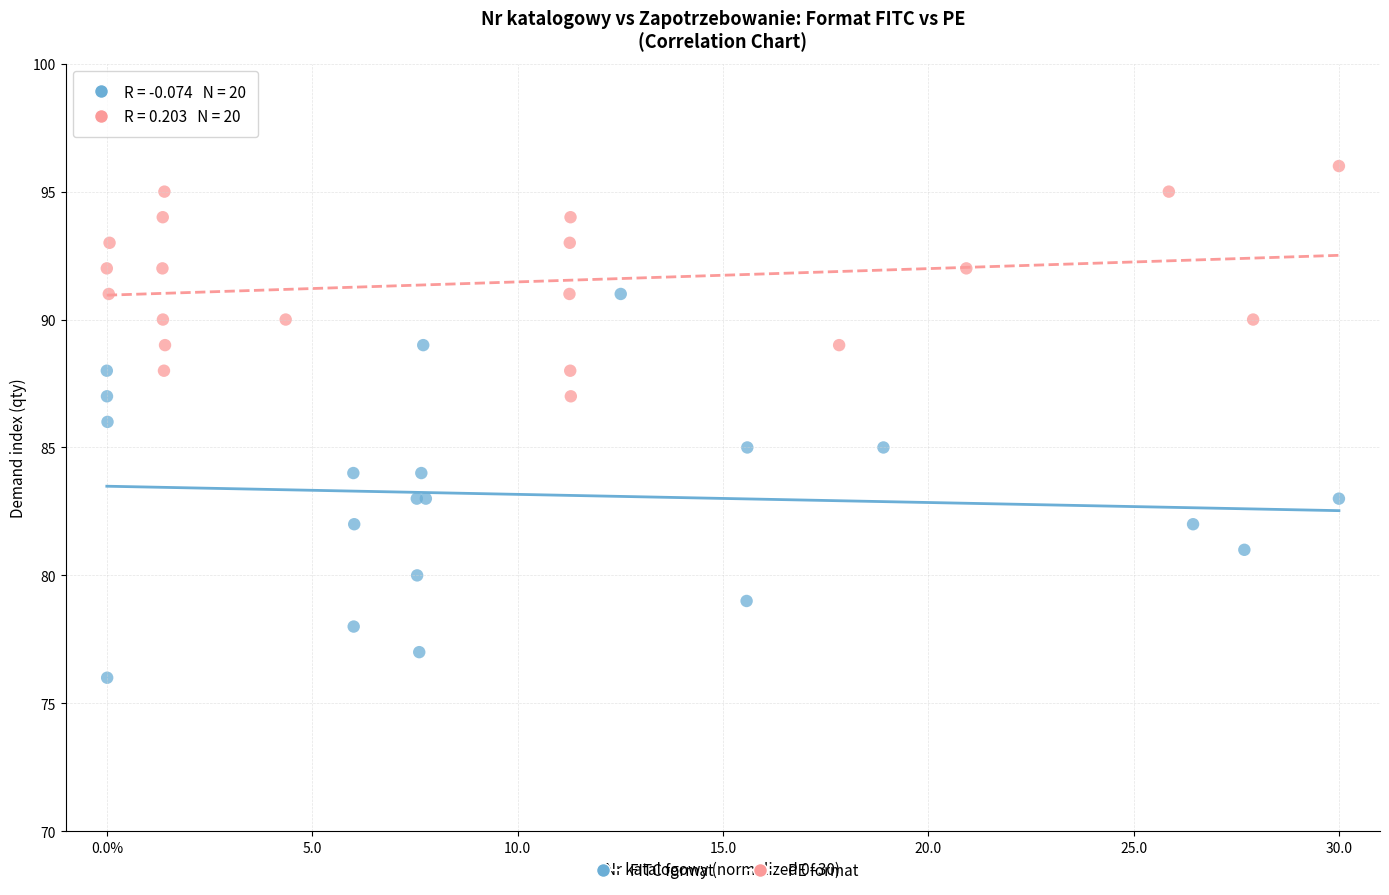

Which series reaches the maximum Y coordinate?

PE format